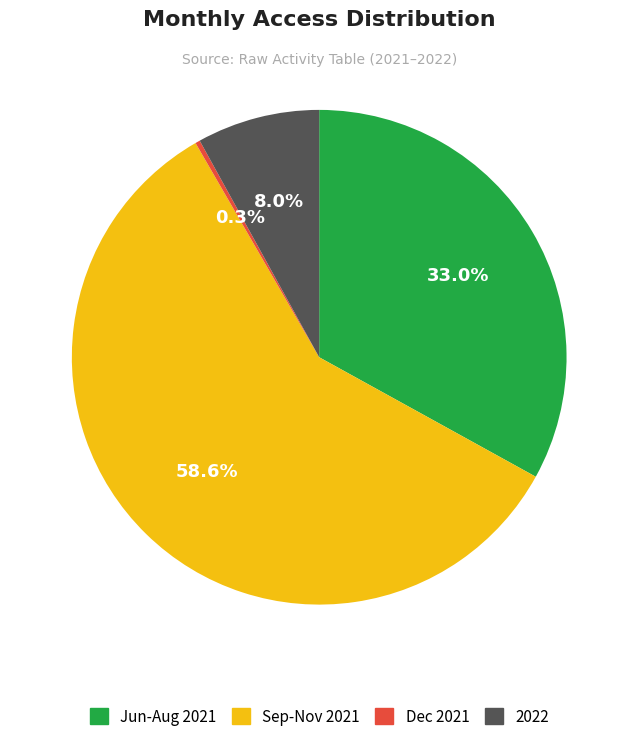

Is there a majority slice in this chart?

Yes